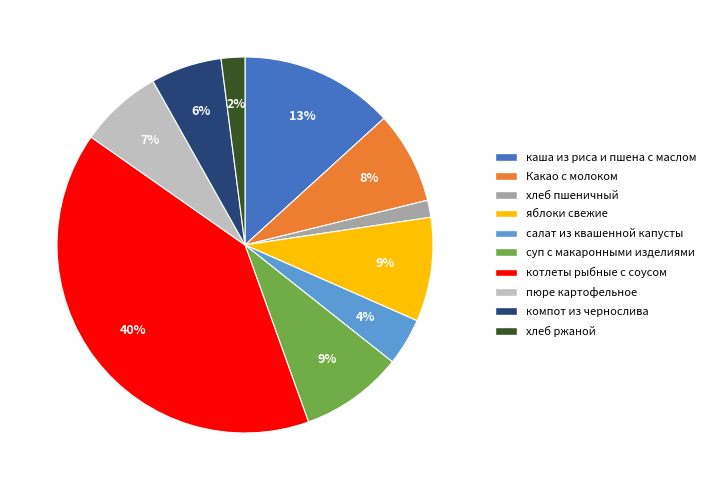

Does any single category account for the majority?

No